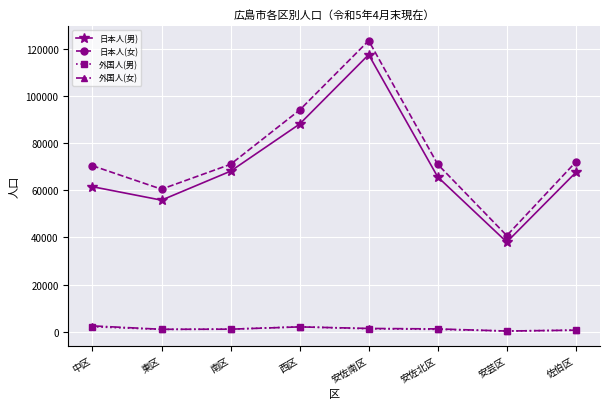

At which label does 日本人(男) reach its peak?

安佐南区